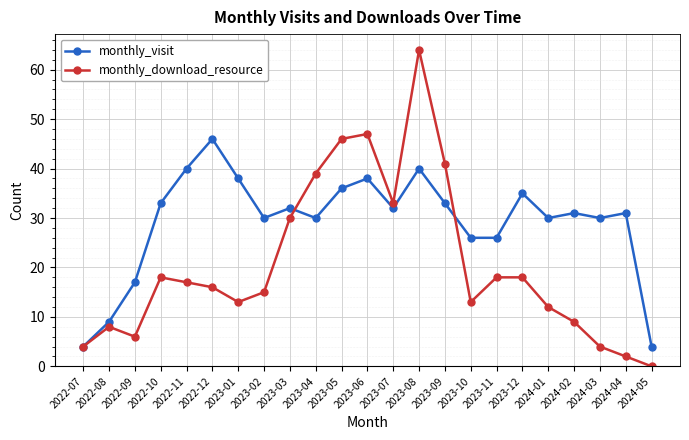

What is the difference between the highest and lowest values at 2023-11?

8